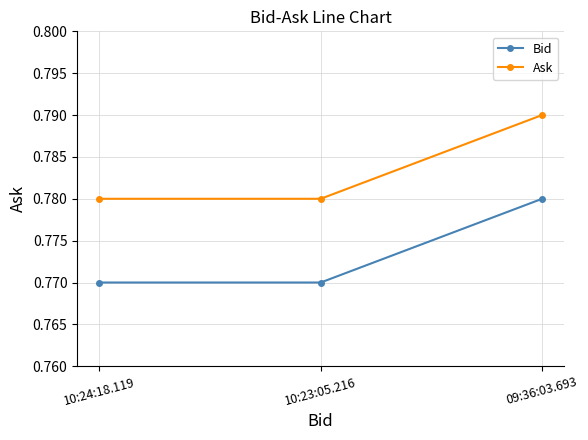

At which category is the sum across all series the highest?

09:36:03.693